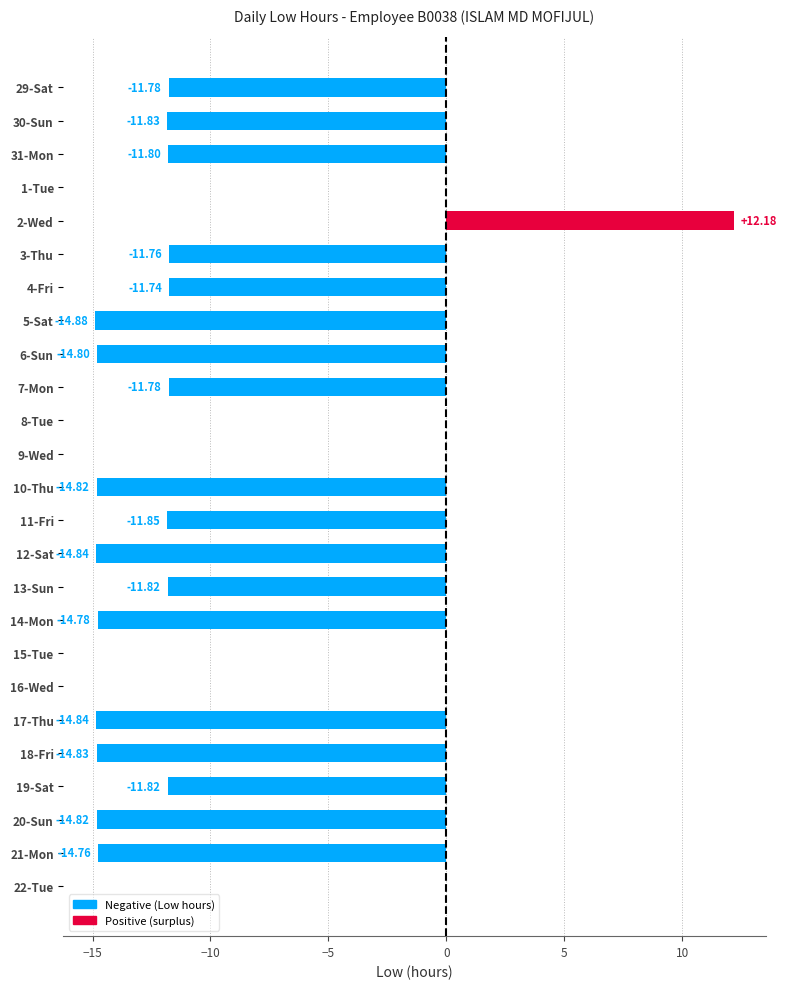

What is the sum of the values at 1-Tue and 19-Sat?

-11.8